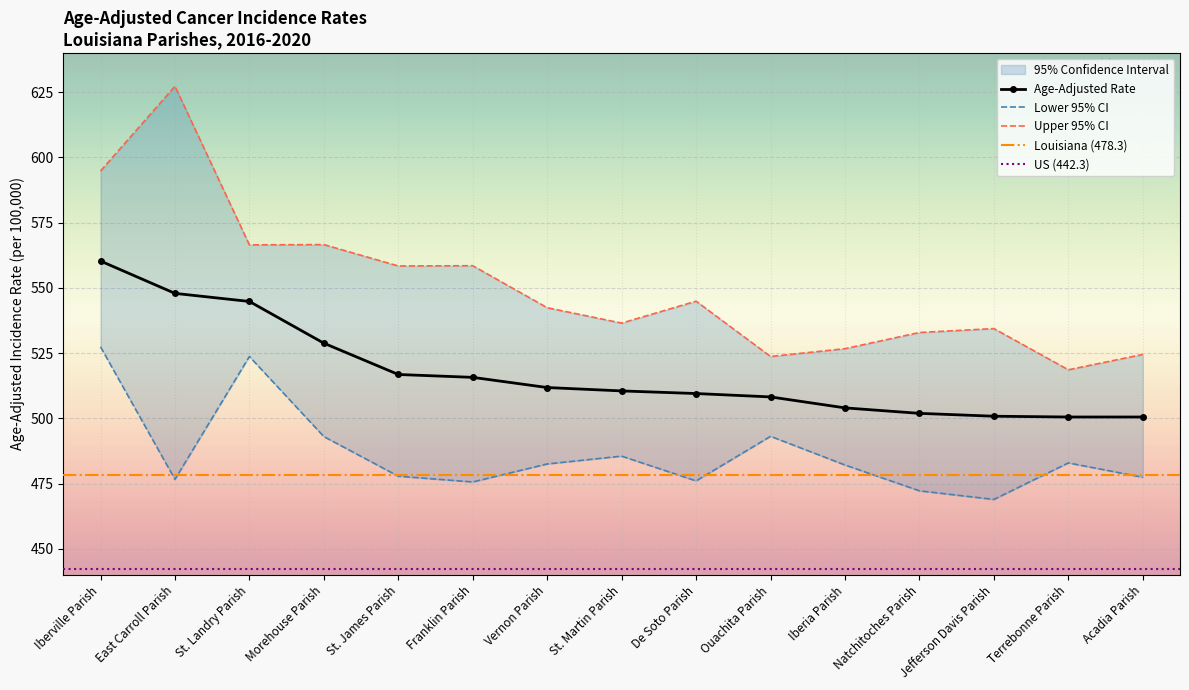

At which category is the sum across all series the highest?

Iberville Parish